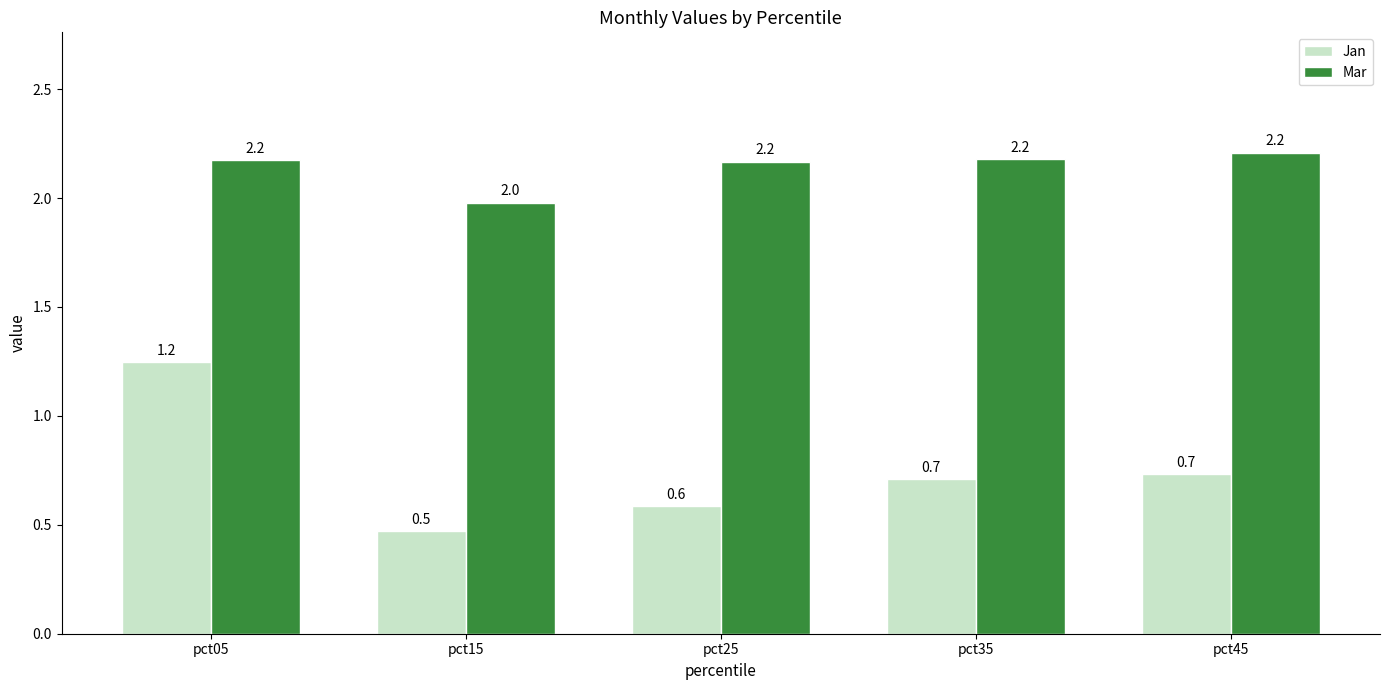

Is the value of Jan at pct45 greater than the value of Mar at pct25?

No